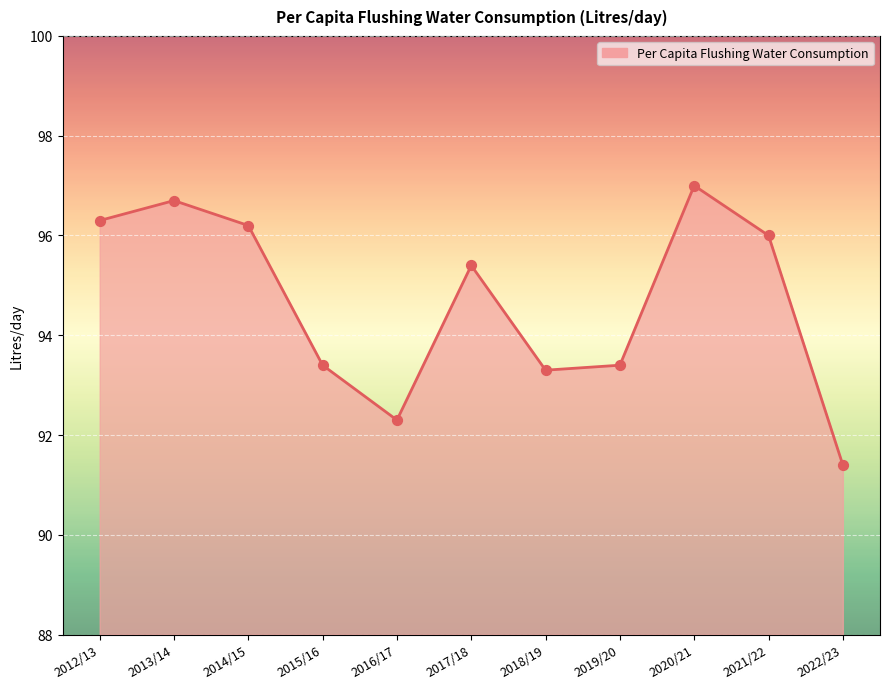

Which has a higher value, 2017/18 or 2022/23?

2017/18